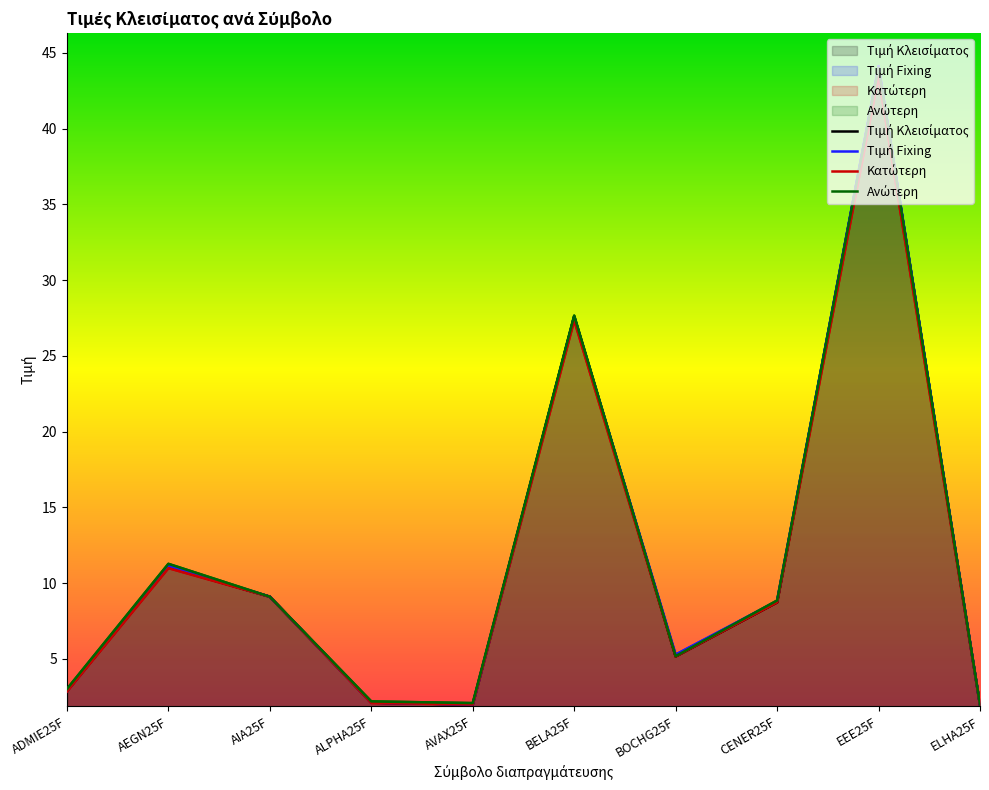

The Κατώτερη series shows 2.0 at AVAX25F. True or false?

True